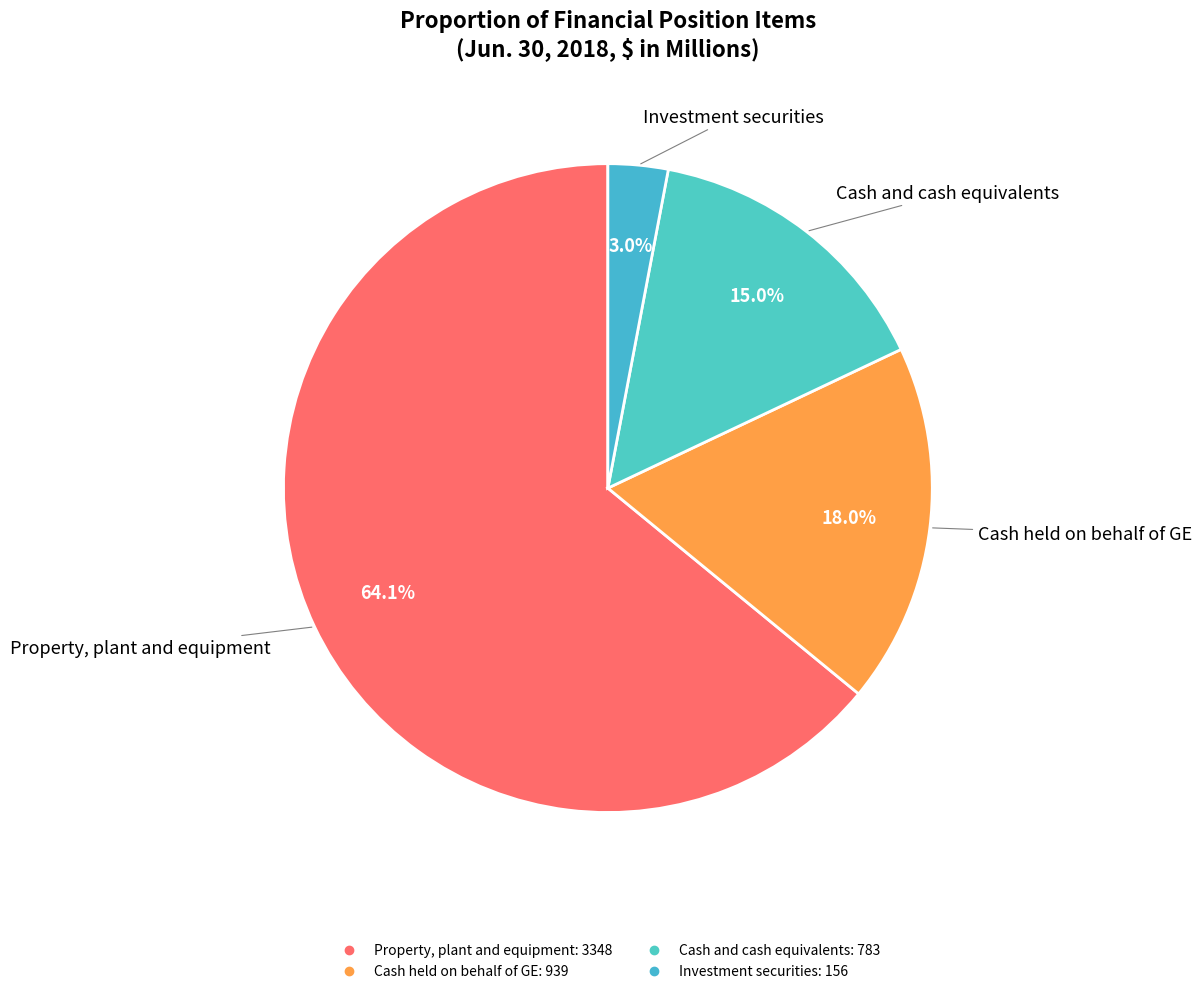

Does Cash held on behalf of GE account for over 50% of the chart?

No